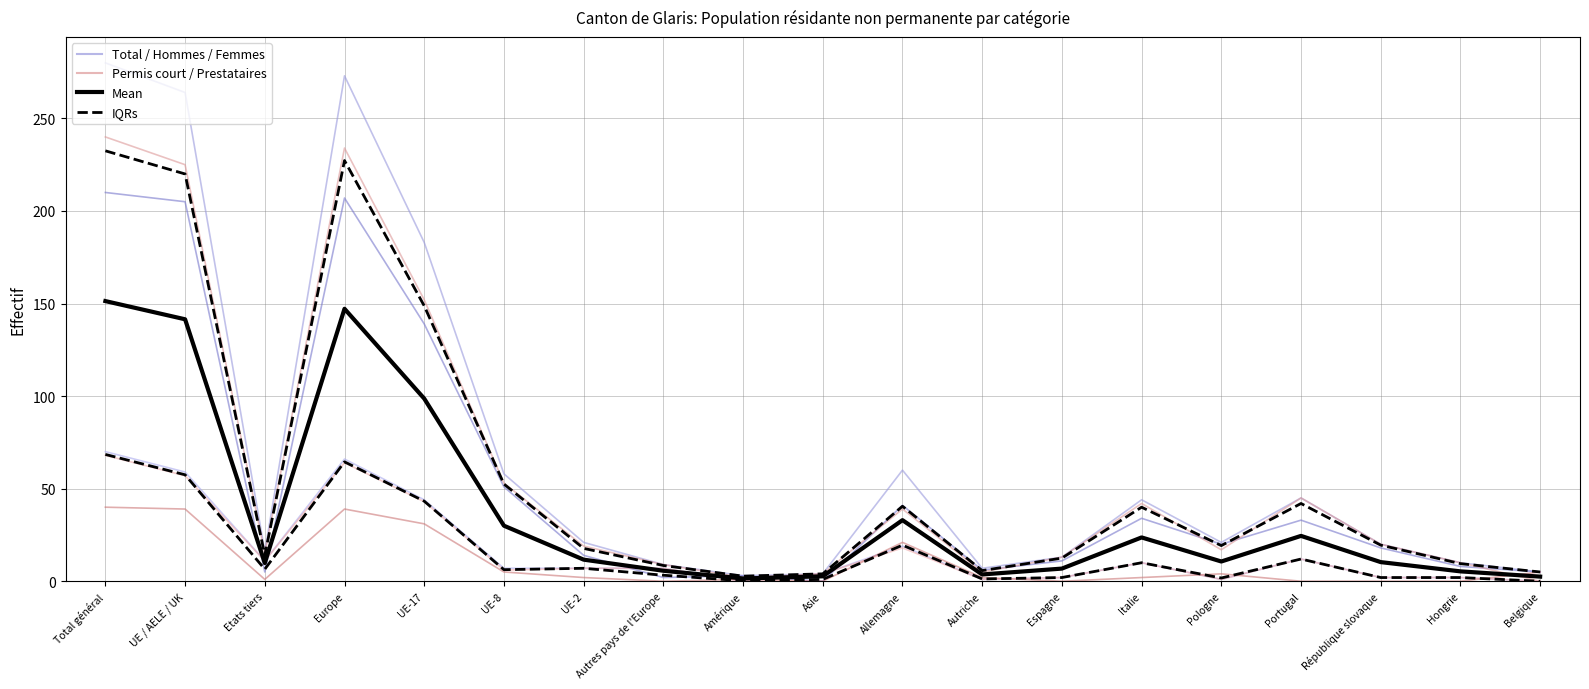

What is the average value of the Total (col_1) series?

70.3